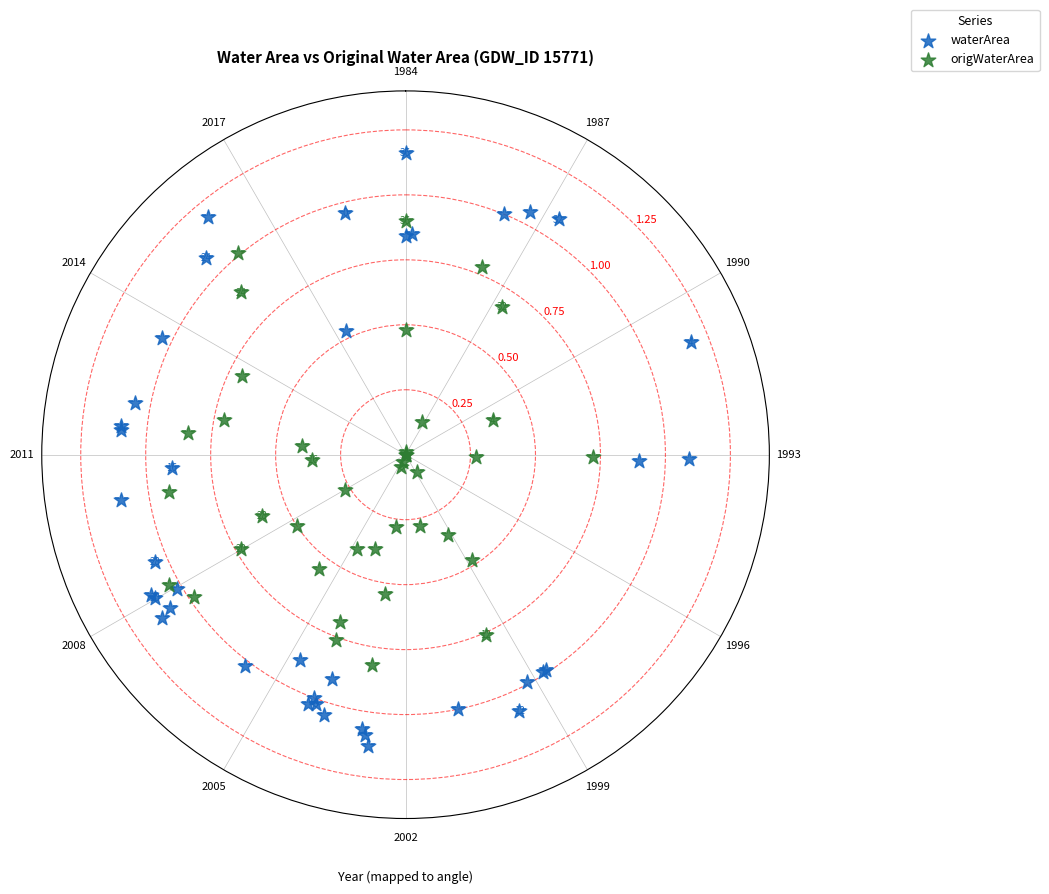

Which series reaches the minimum Y coordinate?

origWaterArea